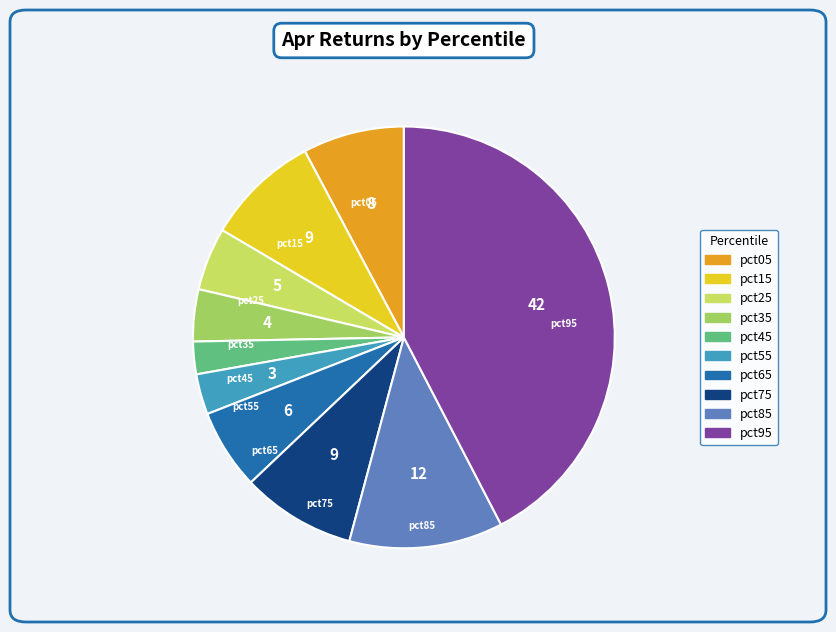

How many segments does this pie chart have?

10